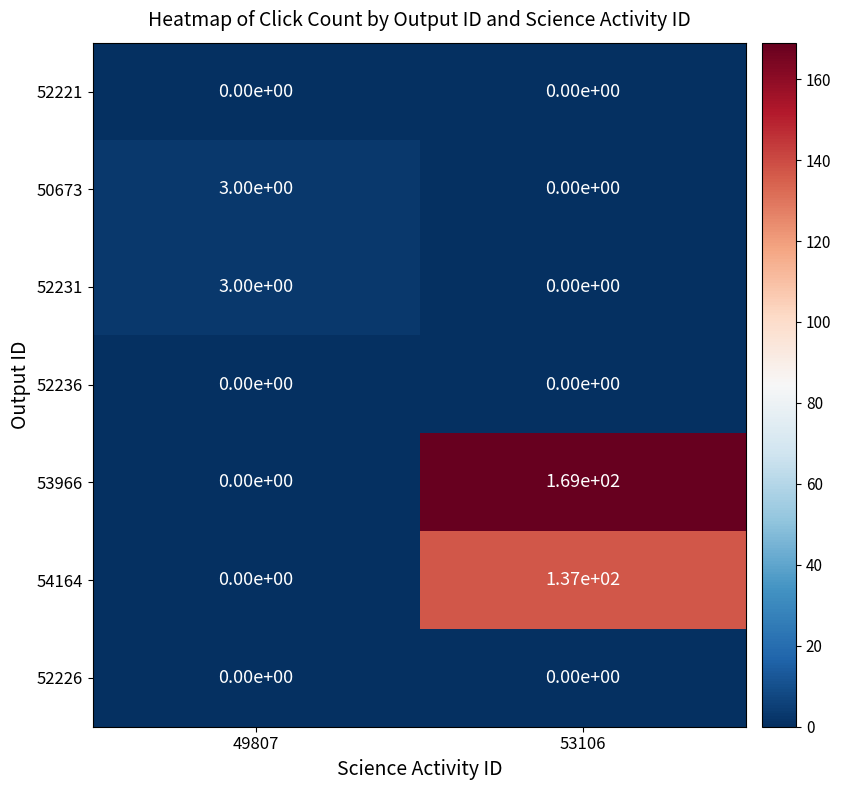

Which series has the largest total across all categories?

53966